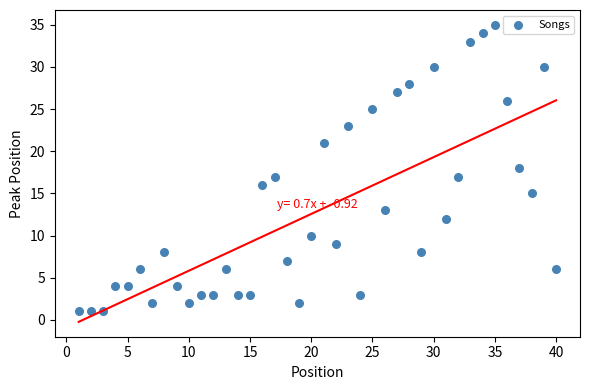

What is the range of X values (max minus min)?

39